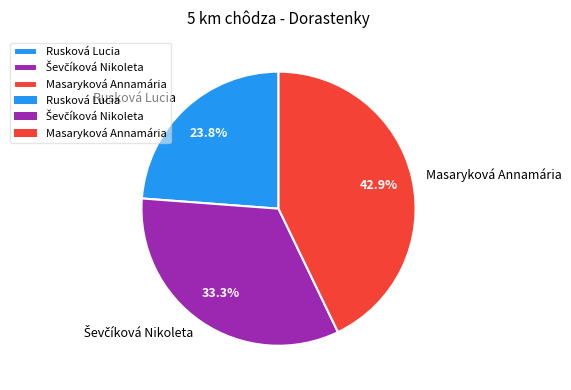

To the nearest percent, what is the difference between the largest and smallest slice percentages?

19%